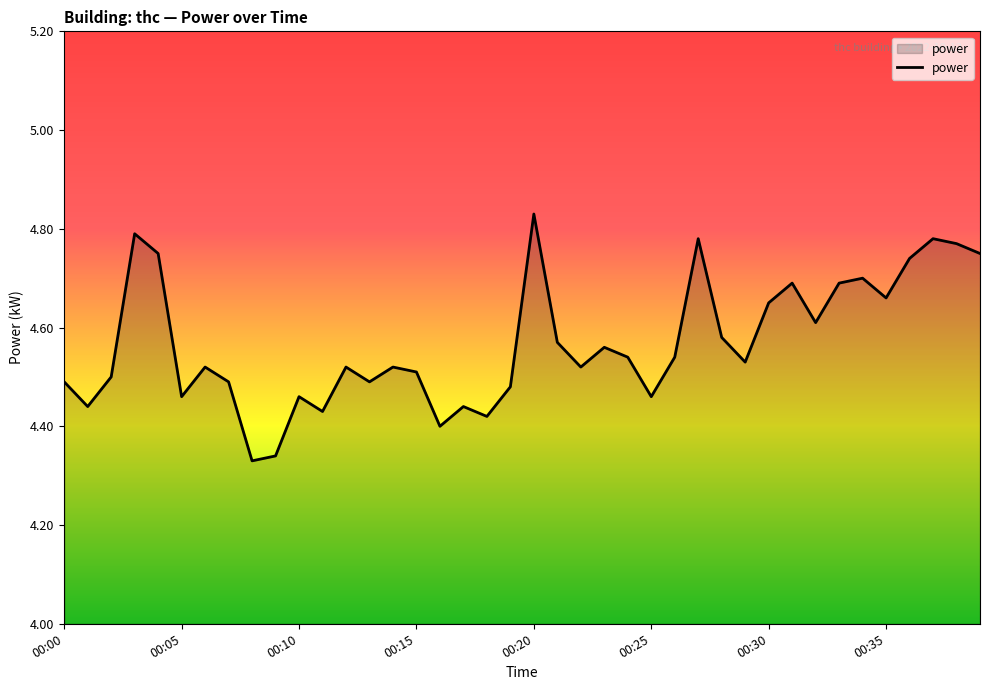

What is the difference between the maximum and minimum values?

0.5